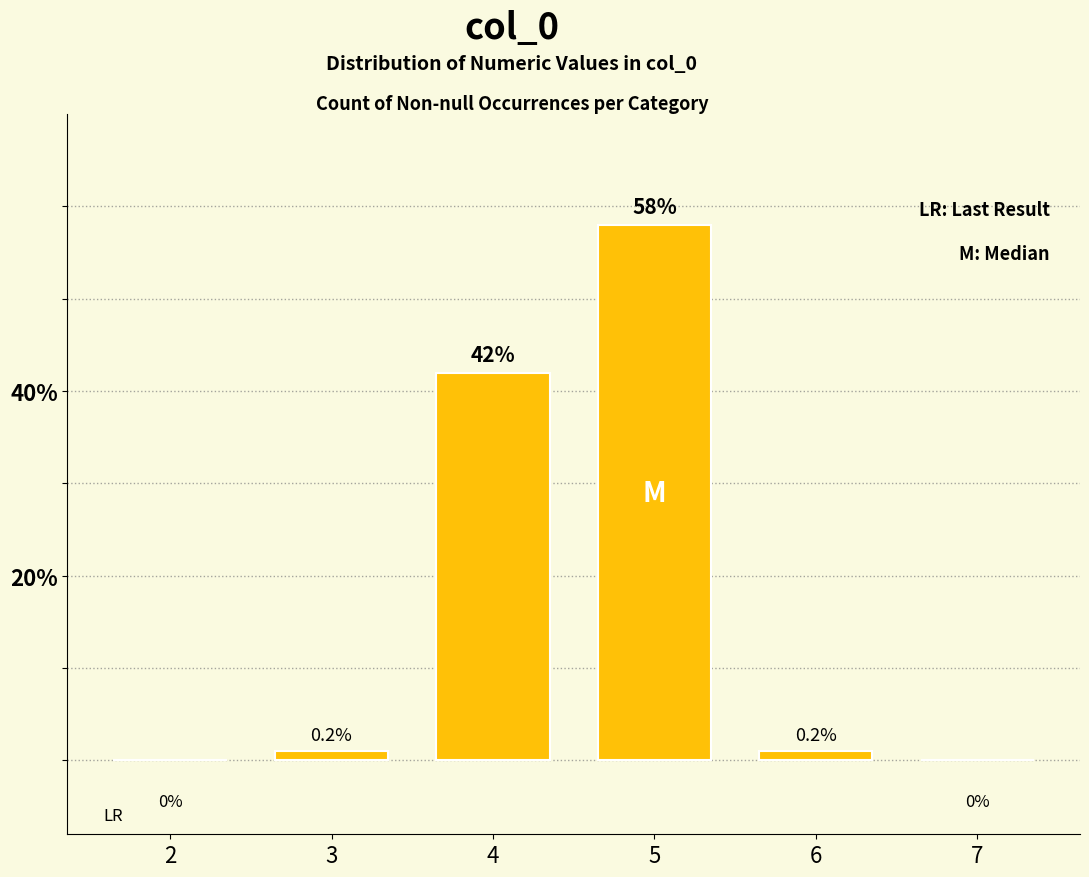

Reading left to right, transcribe all the data shown in this chart.

2=0	3=1	4=42	5=58	6=1	7=0